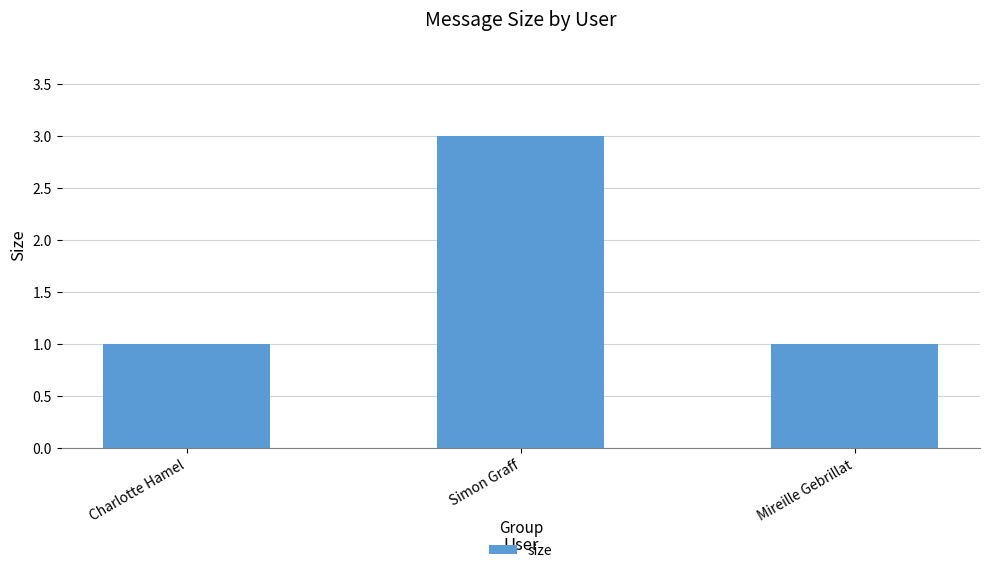

Reading left to right, what are all the values shown in this chart?

Charlotte Hamel=1	Simon Graff=3	Mireille Gebrillat=1